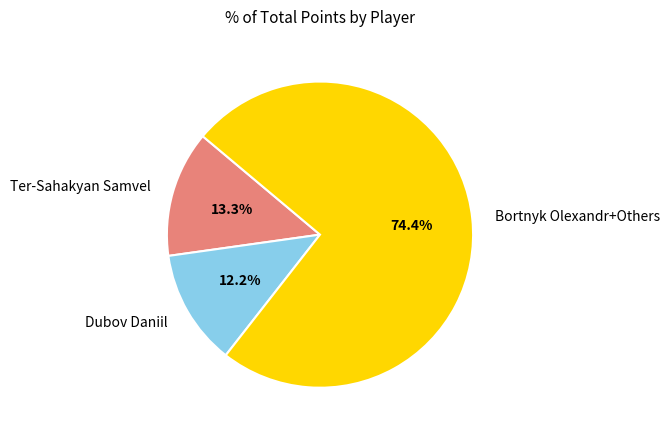

Count the number of slices in the pie.

3